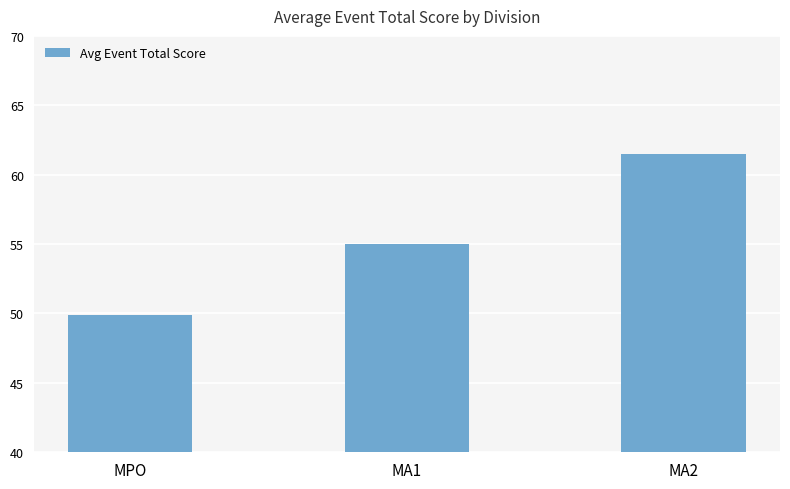

List the labels in order of value, largest first.

MA2, MA1, MPO